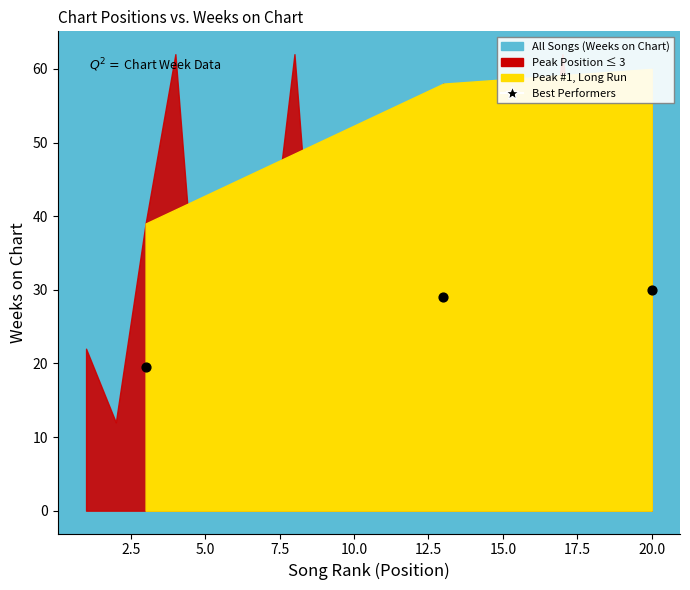

What is the average X value?

12.0